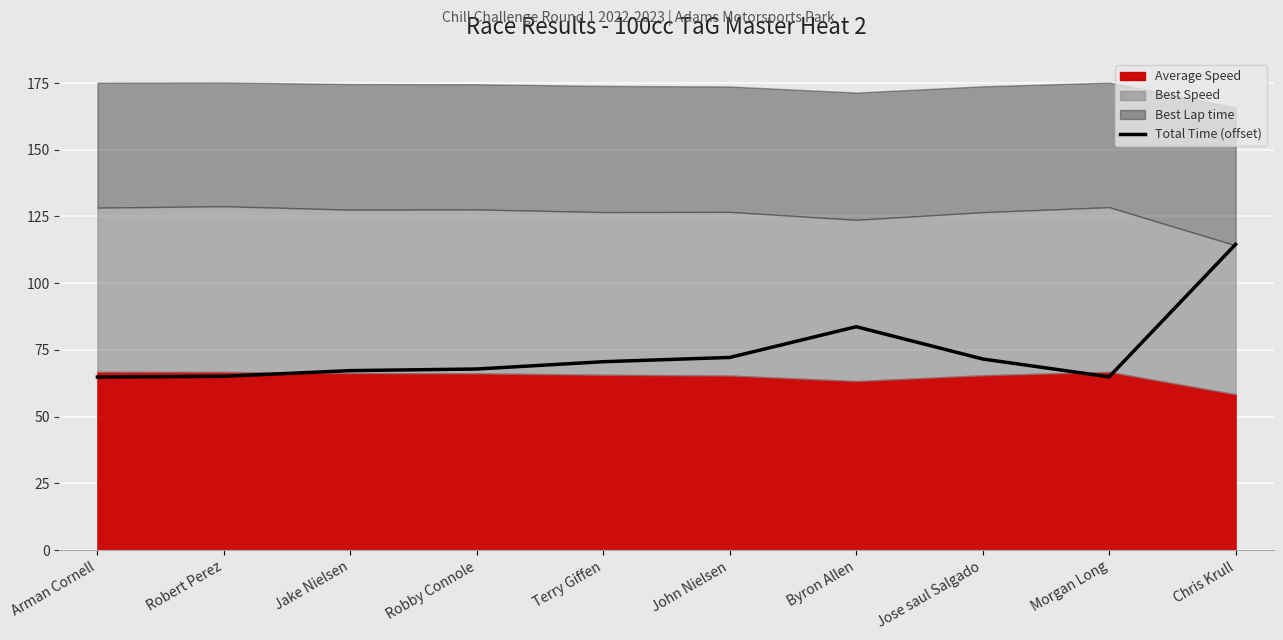

What is the greatest value displayed?

114.6